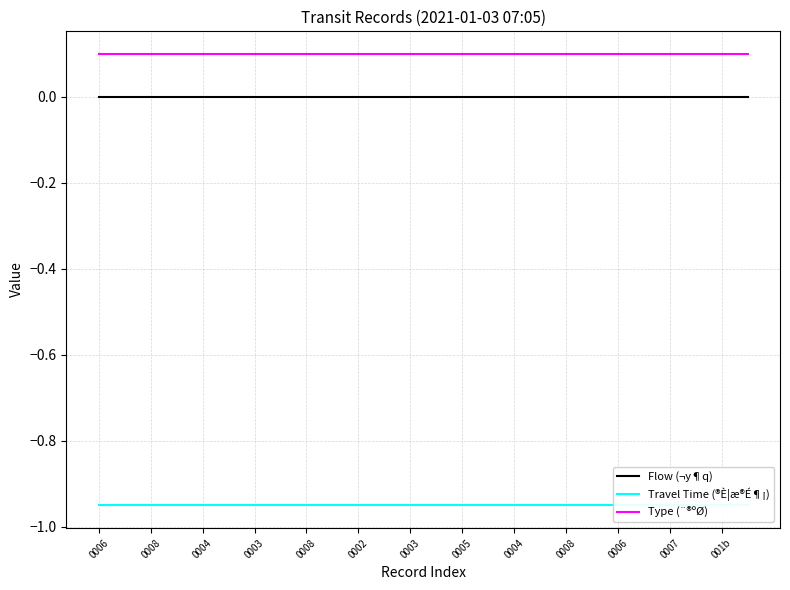

True or false: Type (¨®ºØ) and Travel Time (®È¦æ®É¶¡) cross at least once.

False